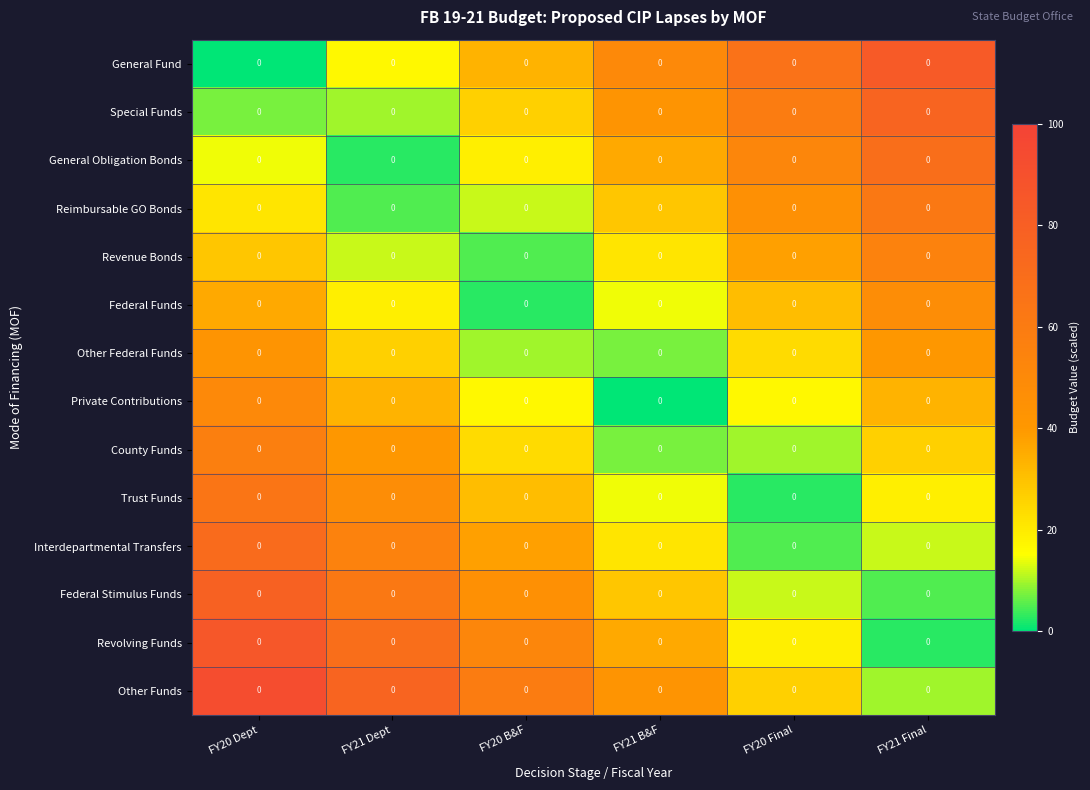

Where is Trust Funds nearest to the value 33?

FY20 B&F